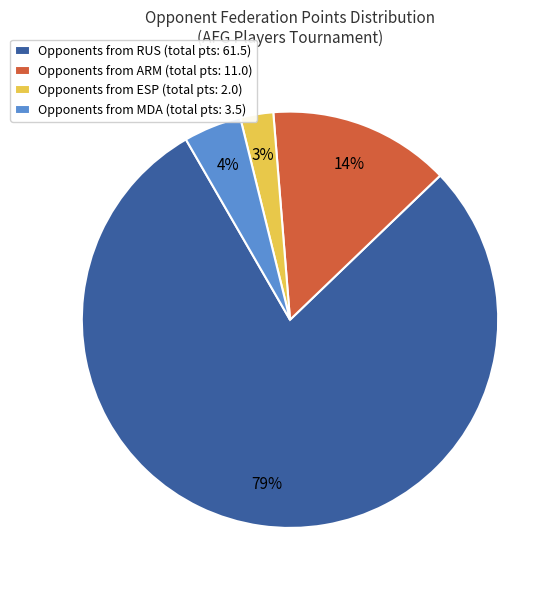

How many segments does this pie chart have?

4